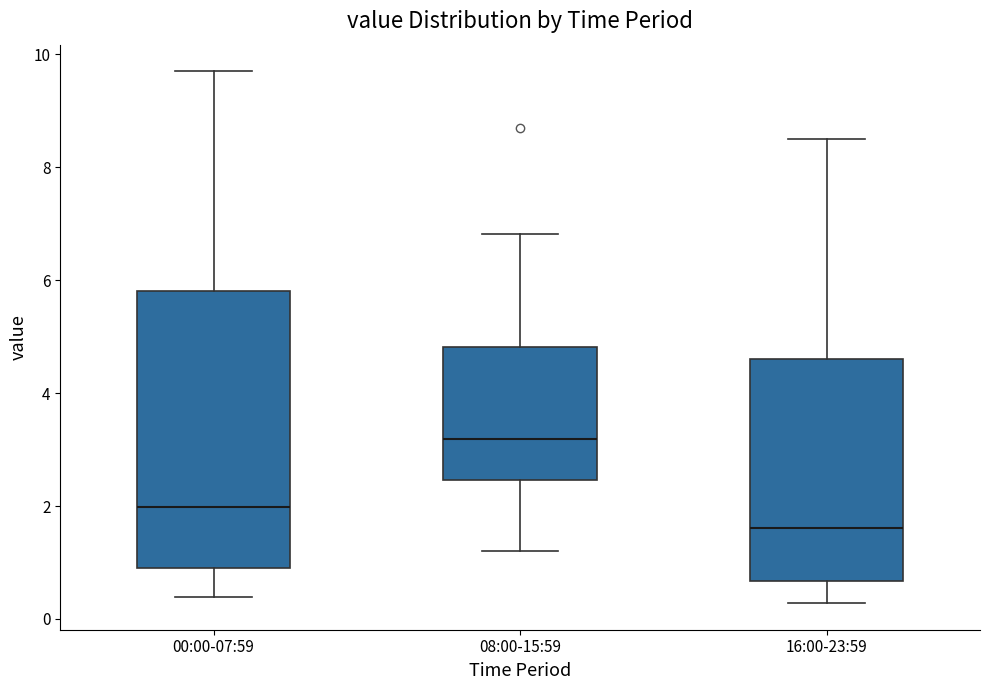

Where does the median line of the box for 16:00-23:59 sit on the y-axis? The values are not printed on the chart, so give them approximately, as read against the axis.

1.6